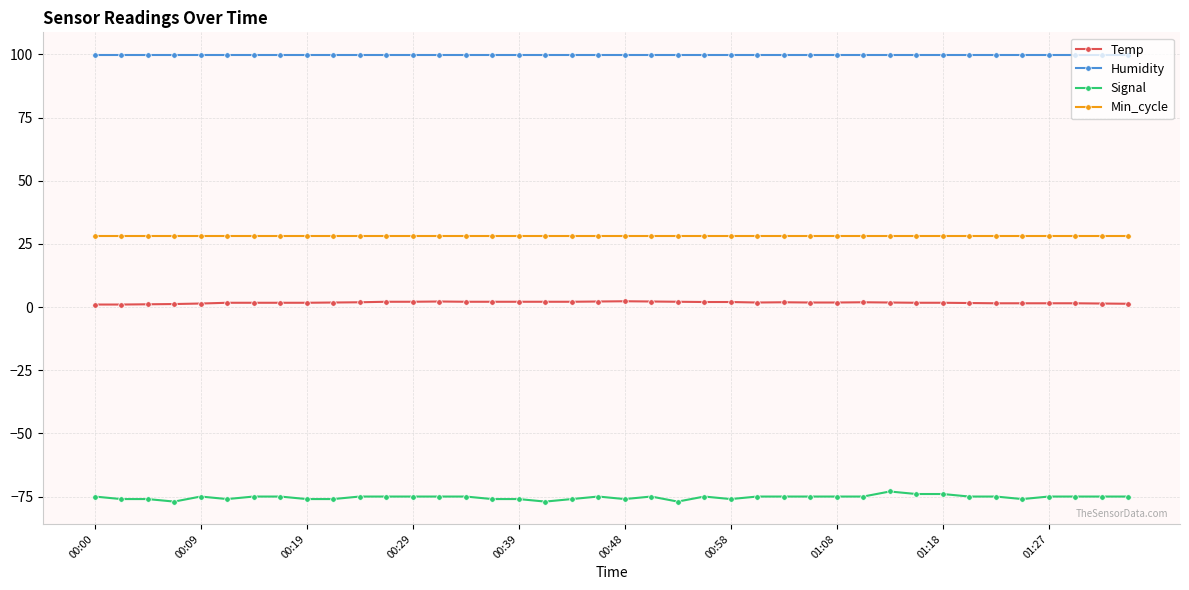

True or false: Signal and Min_cycle cross at least once.

False